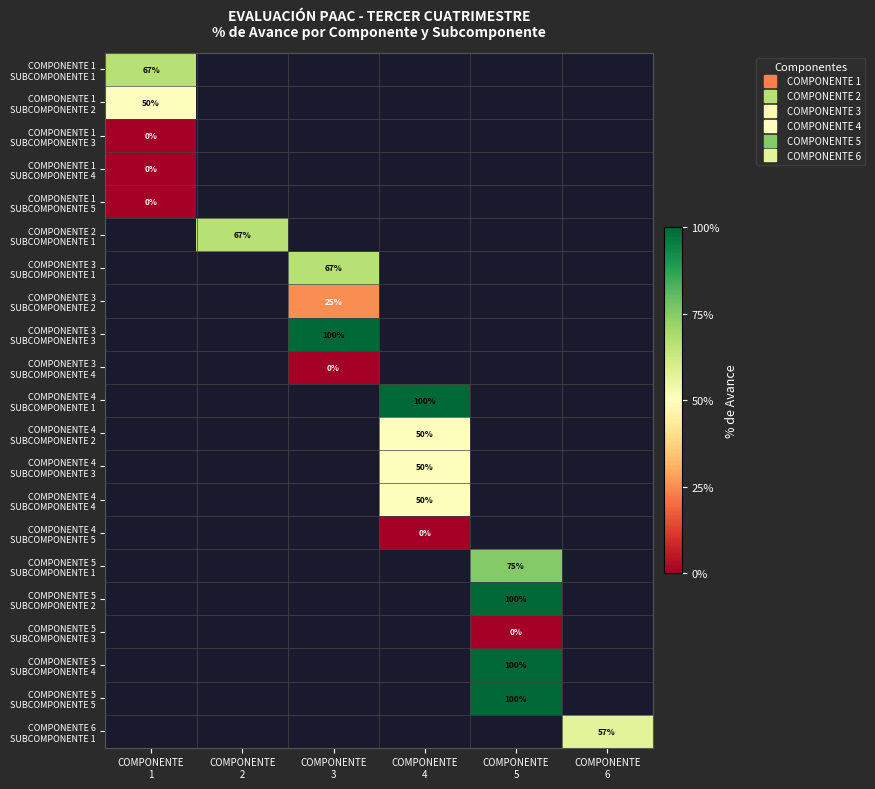

Rank the categories by COMPONENTE 4 SUBCOMPONENTE 5 value from highest to lowest.

COMPONENTE 1, COMPONENTE 2, COMPONENTE 3, COMPONENTE 4, COMPONENTE 5, COMPONENTE 6